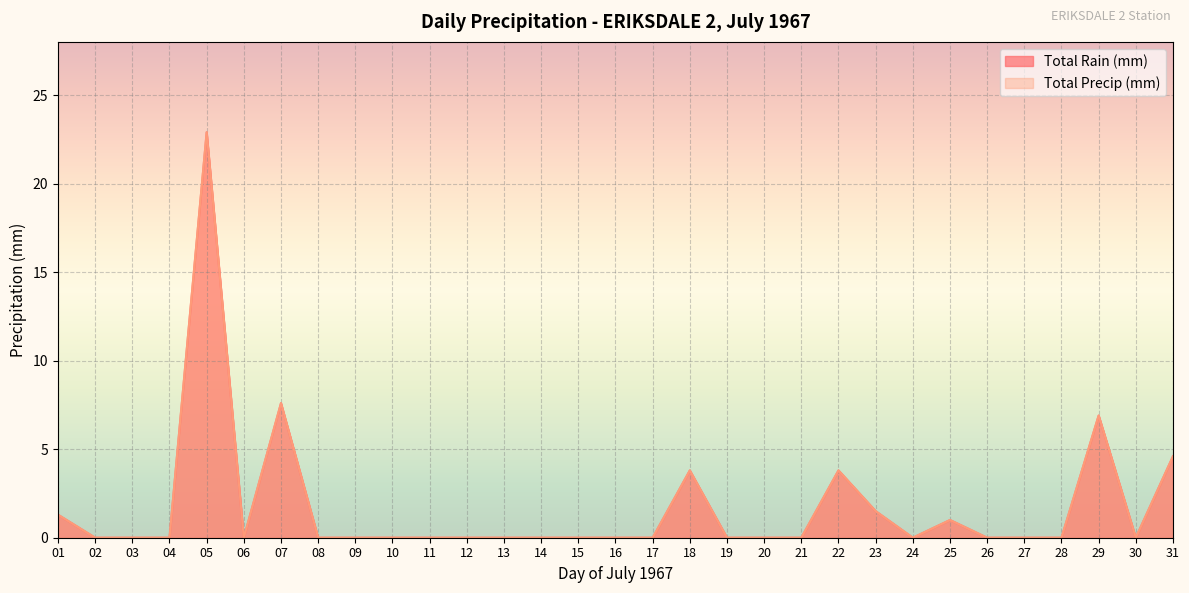

Which series has the largest total across all categories?

Total Rain (mm)